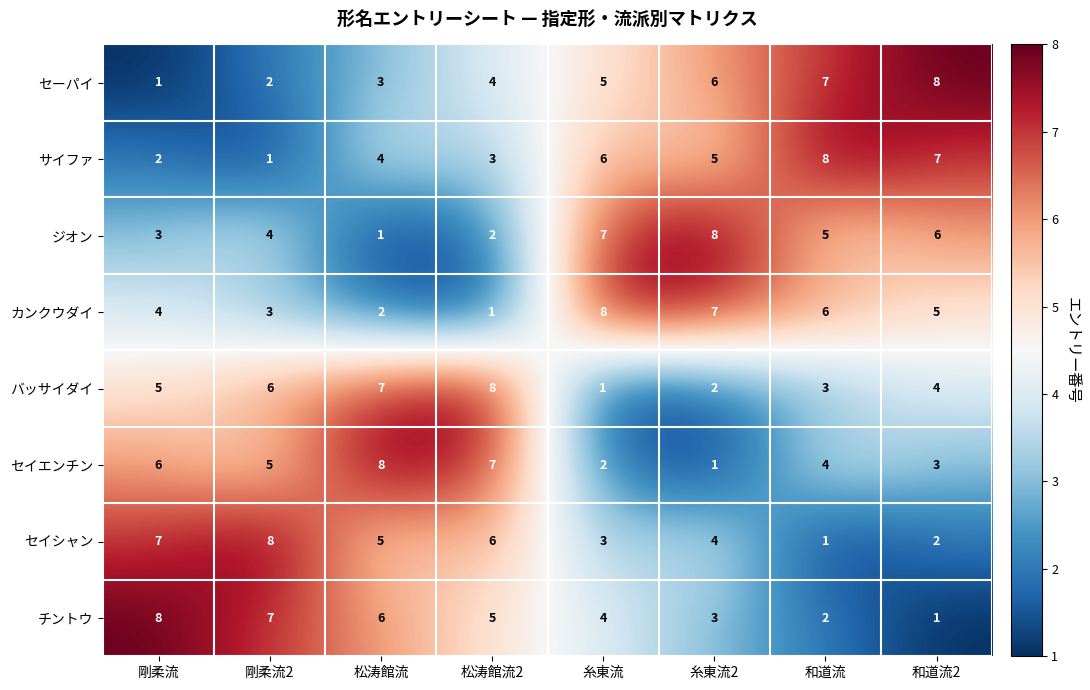

What is the difference between the highest and lowest values at 松涛館流2?

7